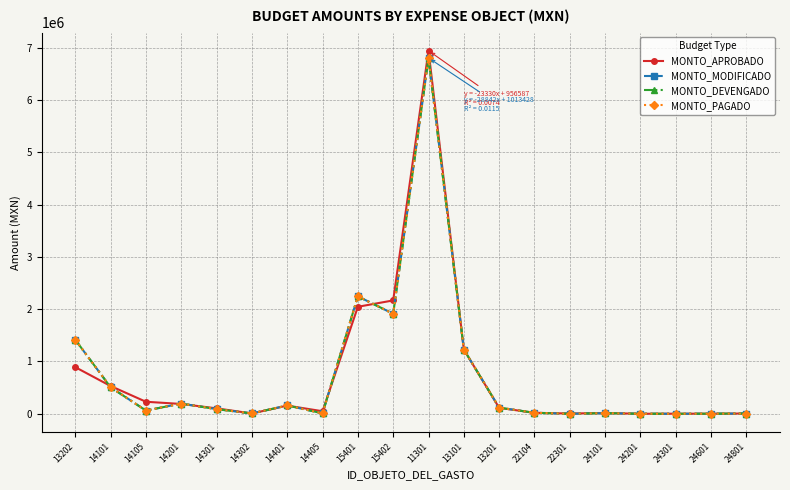

At which category does MONTO_DEVENGADO reach its first local peak?

14201